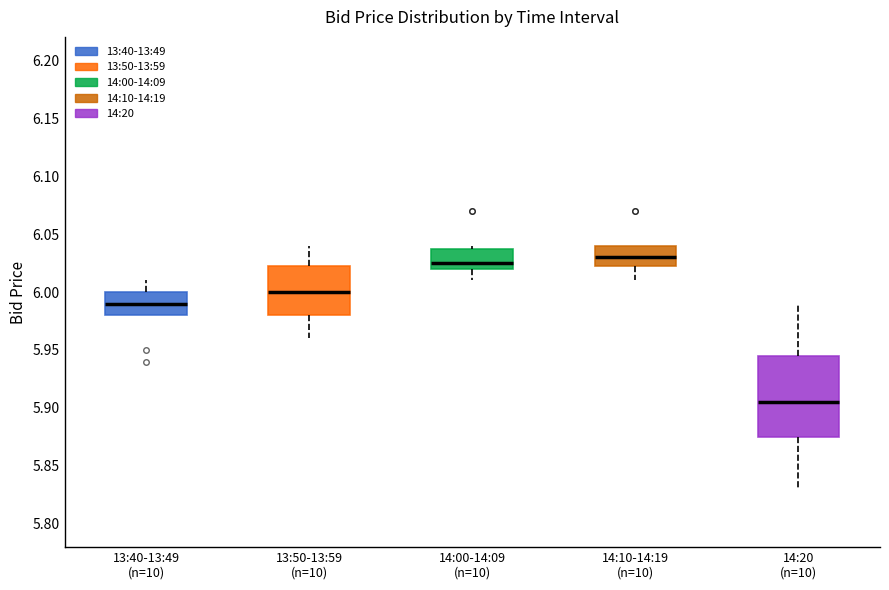

Which box has the lowest median line?

14:20 (n=10)